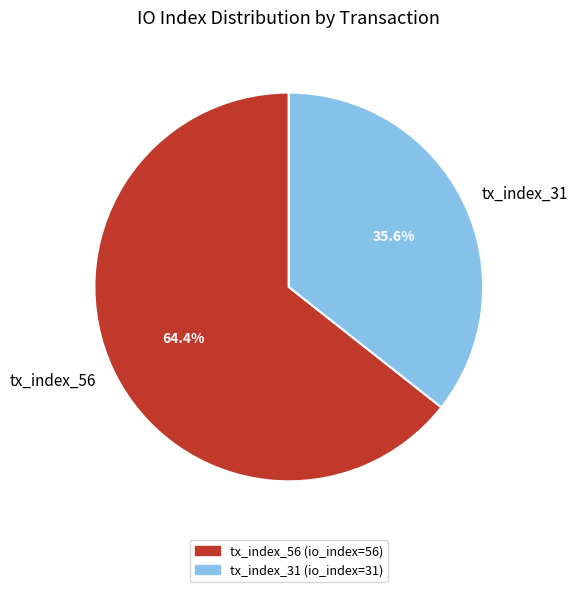

How many slices are in this pie chart?

2